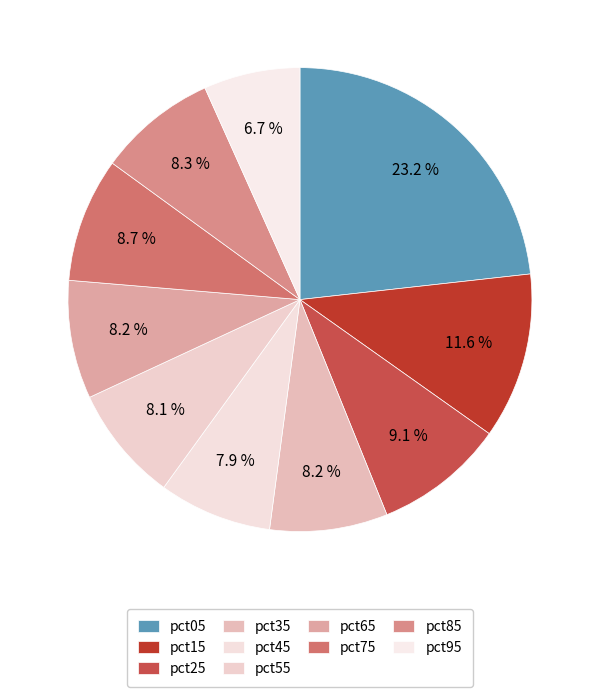

How many segments does this pie chart have?

10